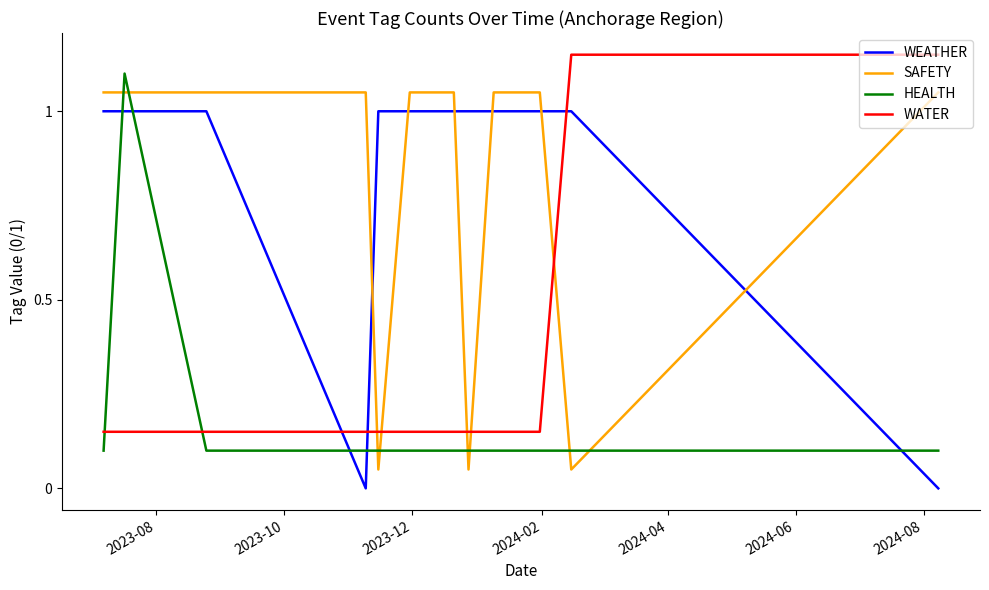

What are all the series names shown in the legend?

WEATHER, SAFETY, HEALTH, WATER